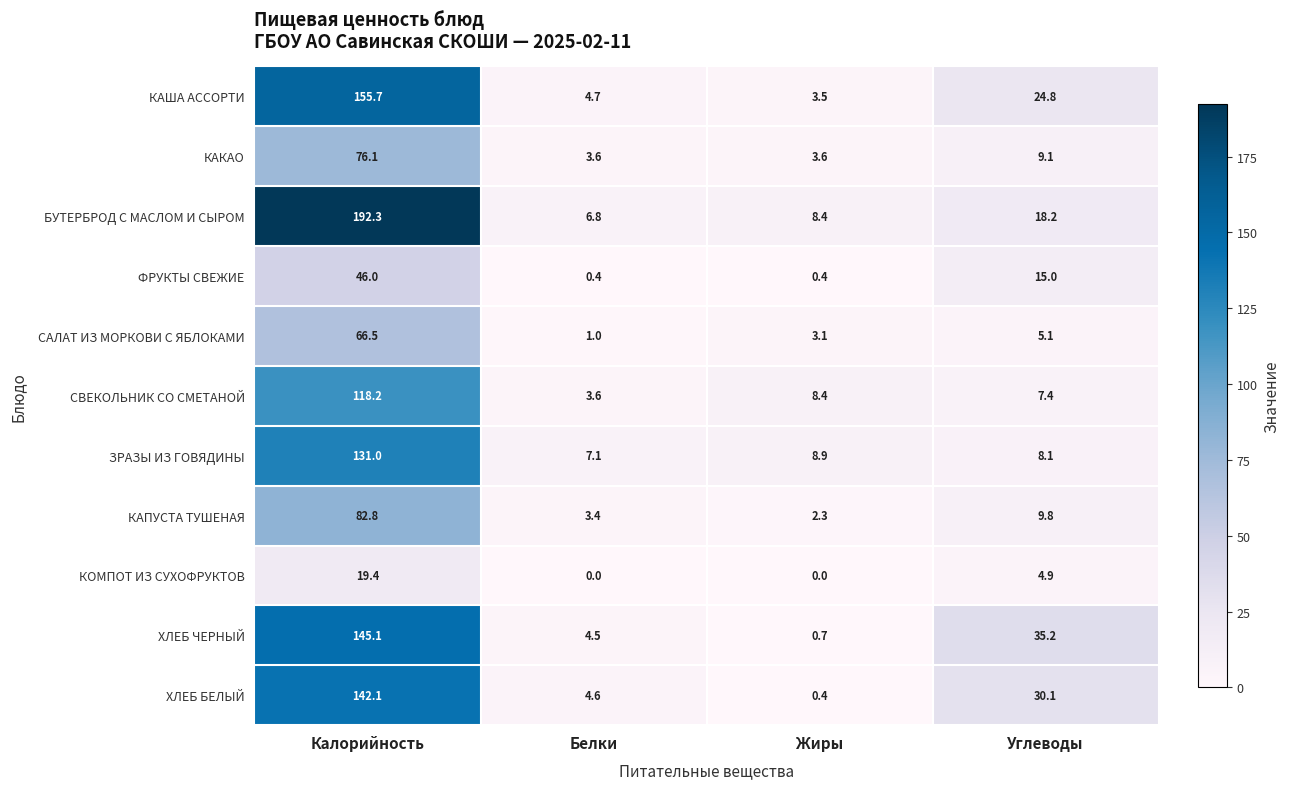

Is it true that ЗРАЗЫ ИЗ ГОВЯДИНЫ equals 40.4 at Калорийность?

False